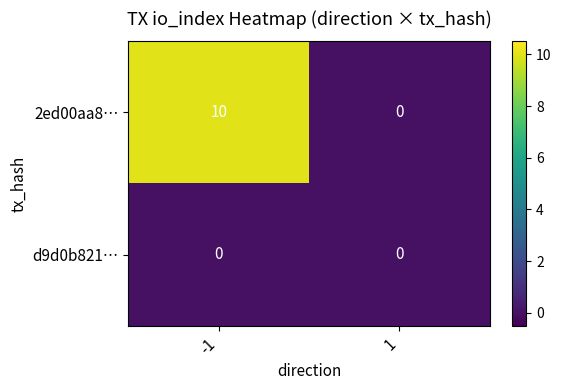

The value of 2ed00aa8… at 1 is 0. True or false?

True